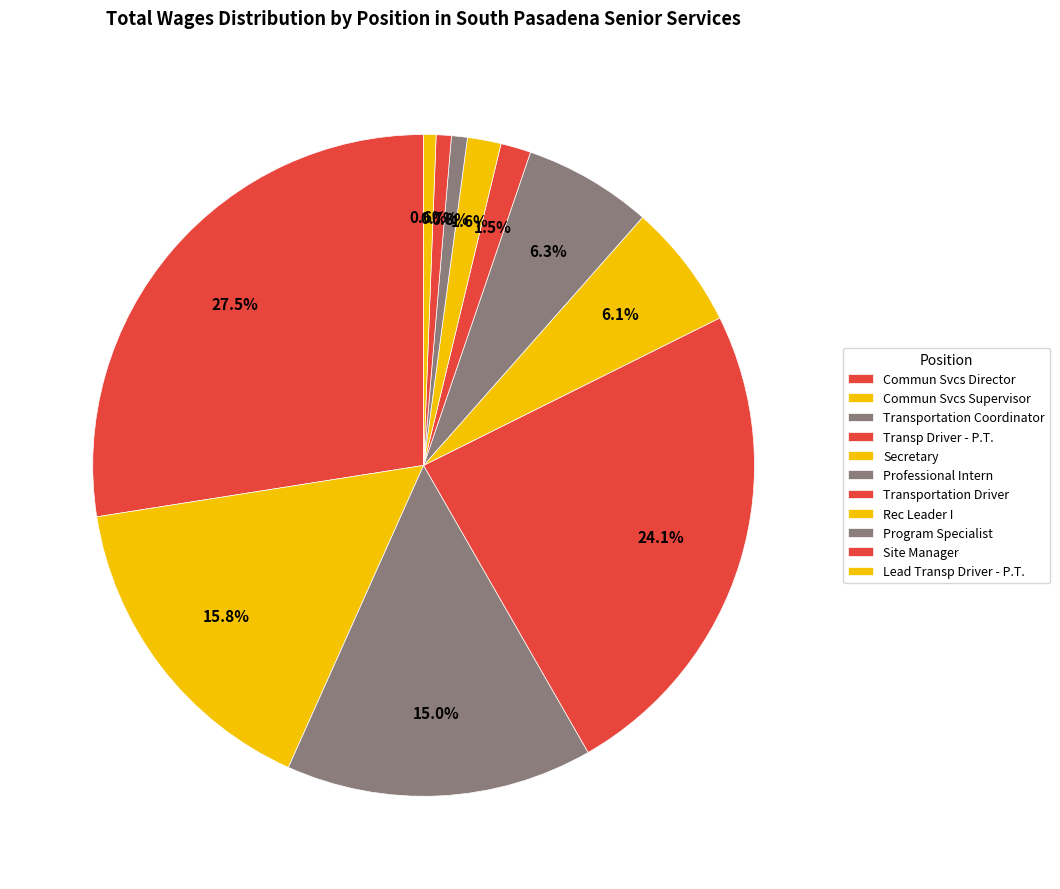

What percentage is the Rec Leader I slice, to the nearest percent?

2%